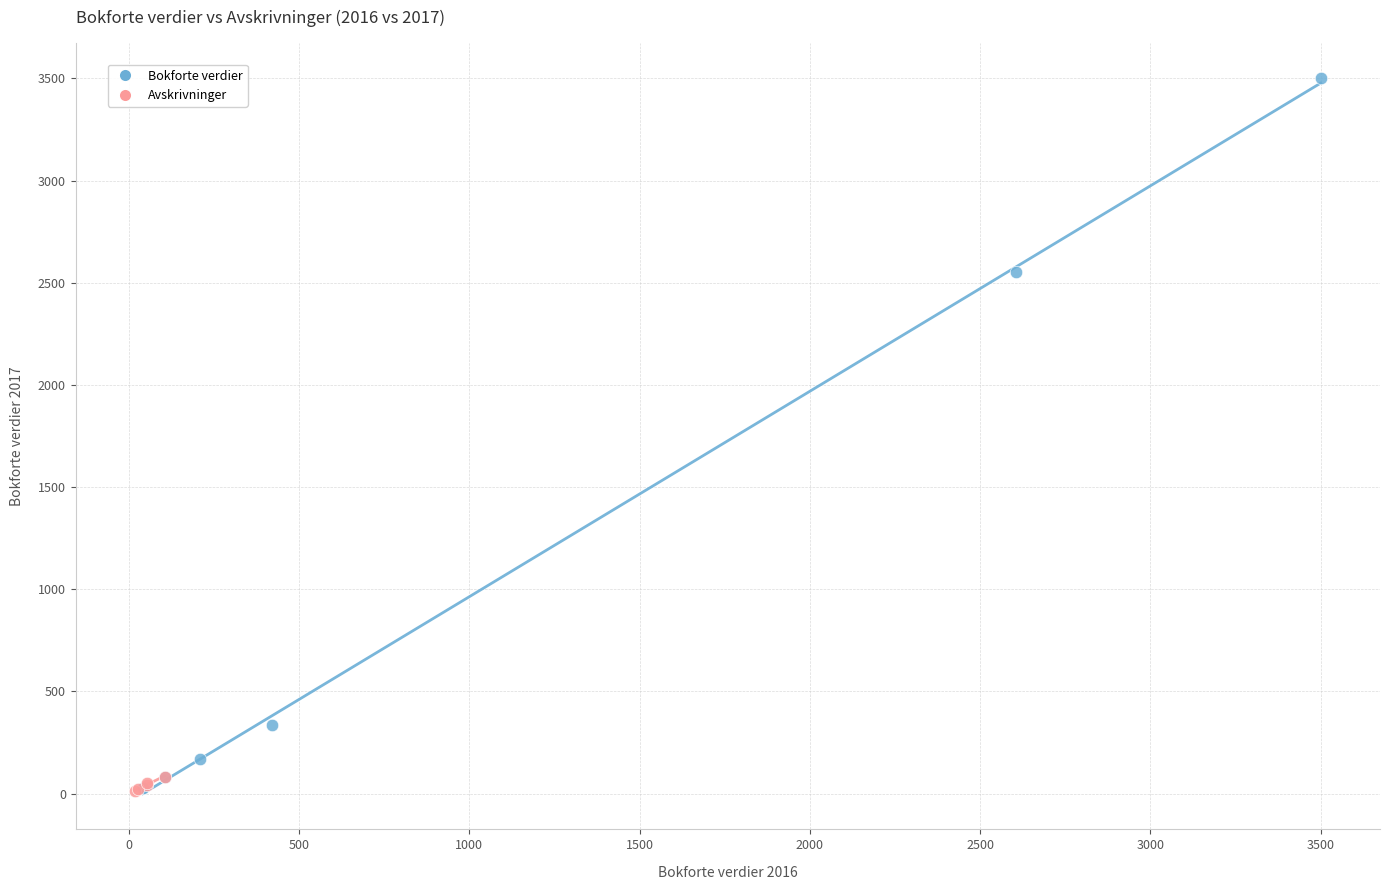

Which series contains the highest Y value?

Bokforte verdier